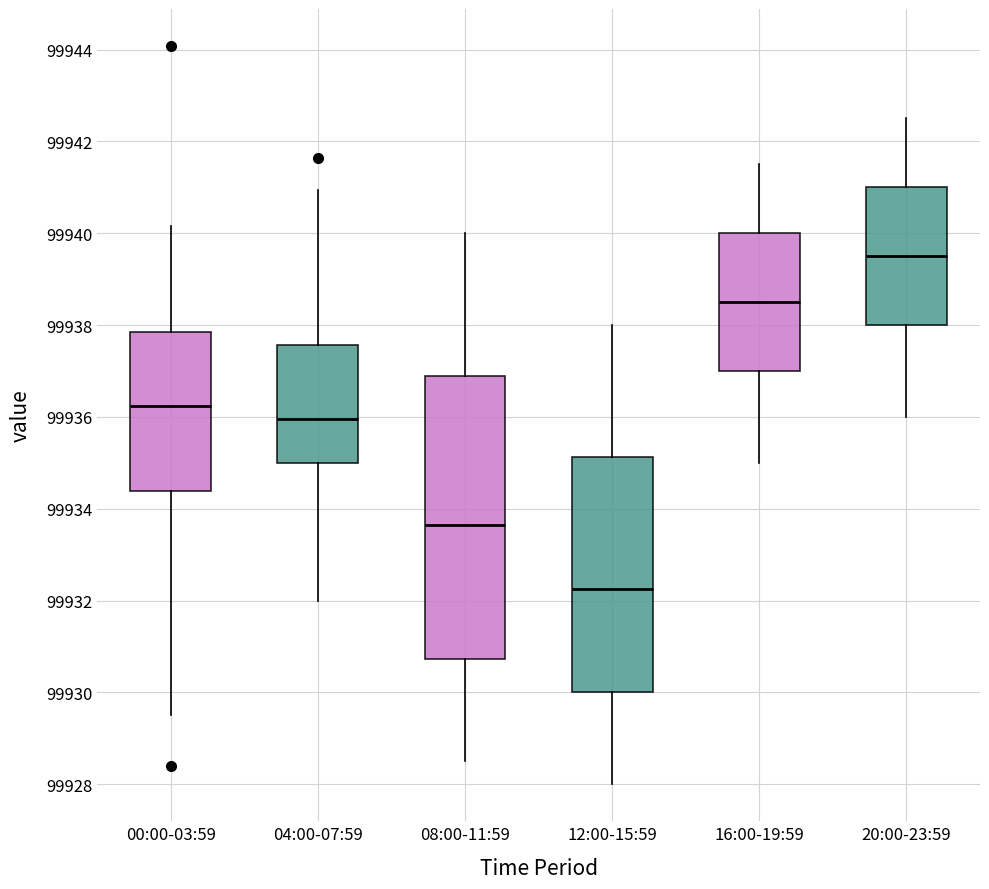

Which box is the tallest, from its lower edge to its upper edge?

08:00-11:59